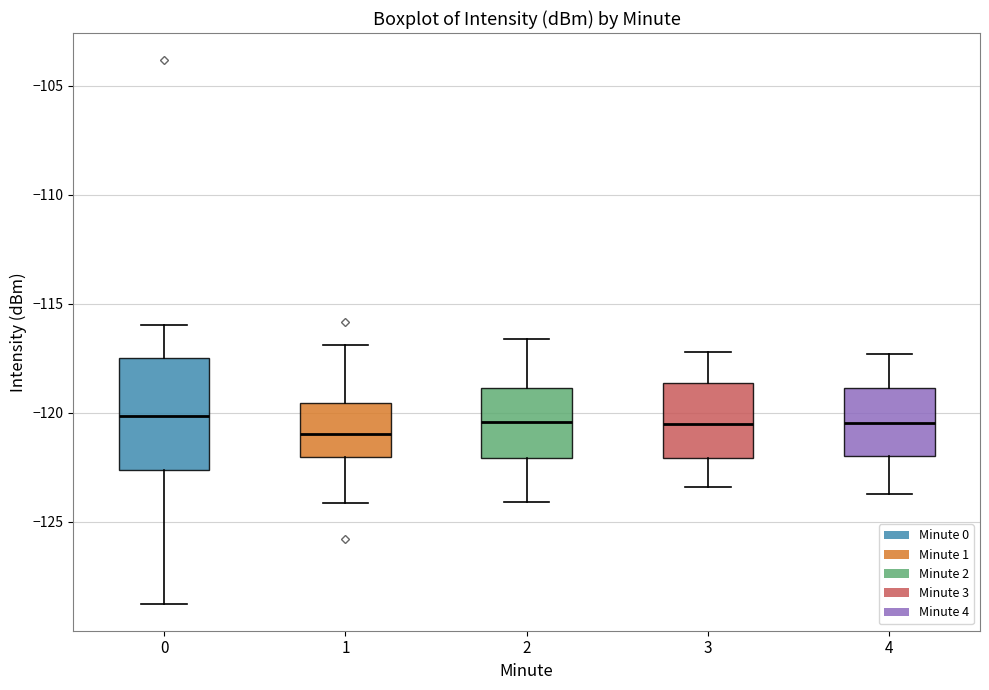

Where is the upper edge of the box at x = 3 on the y-axis? The values are not printed on the chart, so give them approximately, as read against the axis.

-118.5